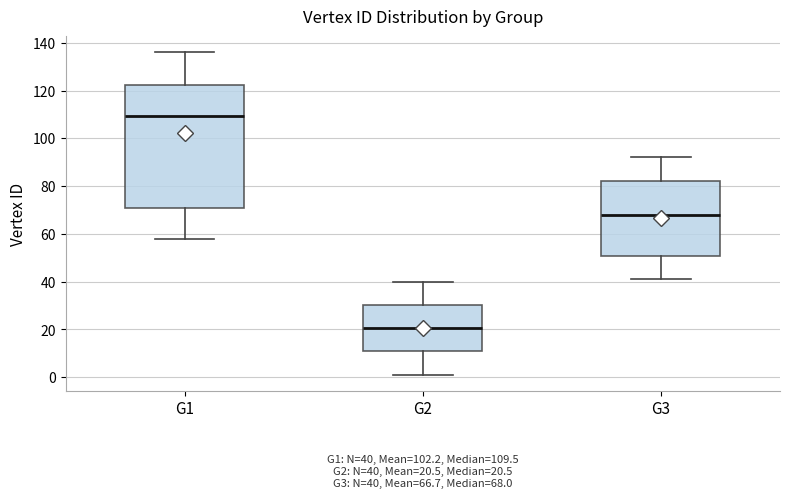

Which box has the lowest median line?

G2